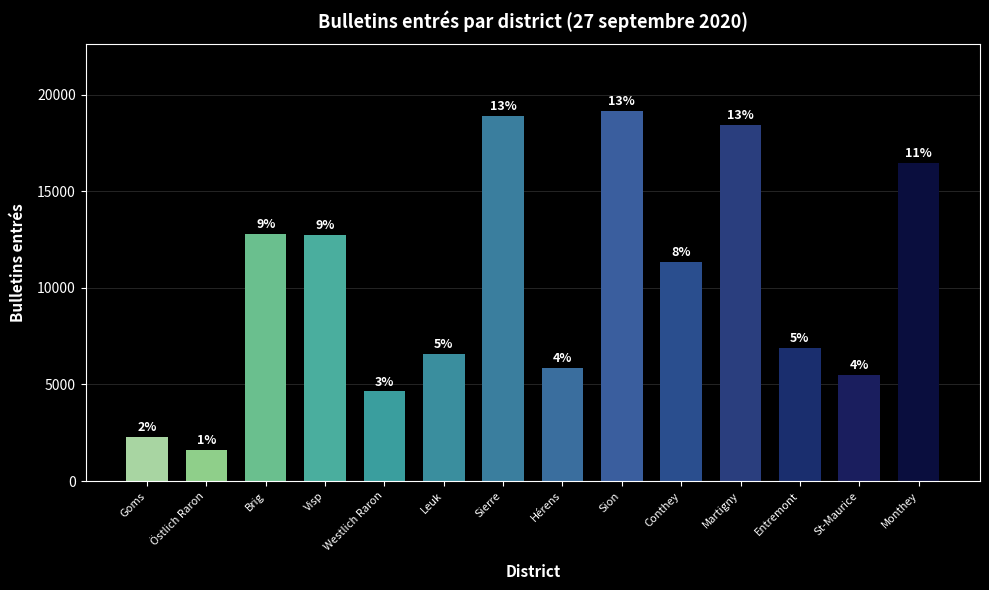

How many bars are there in total?

14